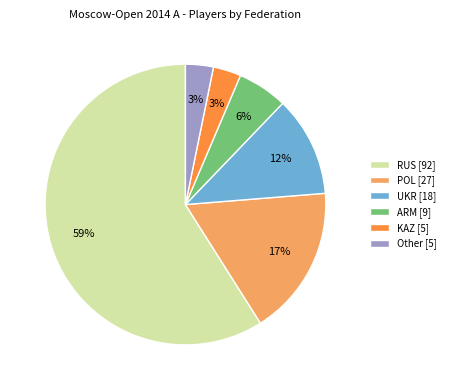

How many segments does this pie chart have?

6